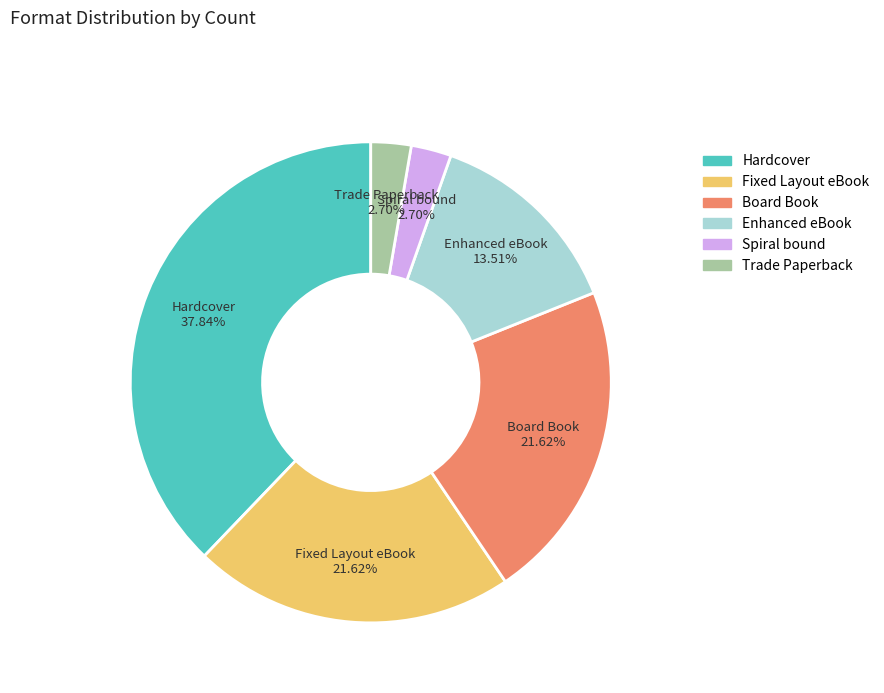

What portion of the pie excludes Hardcover?

62.2%